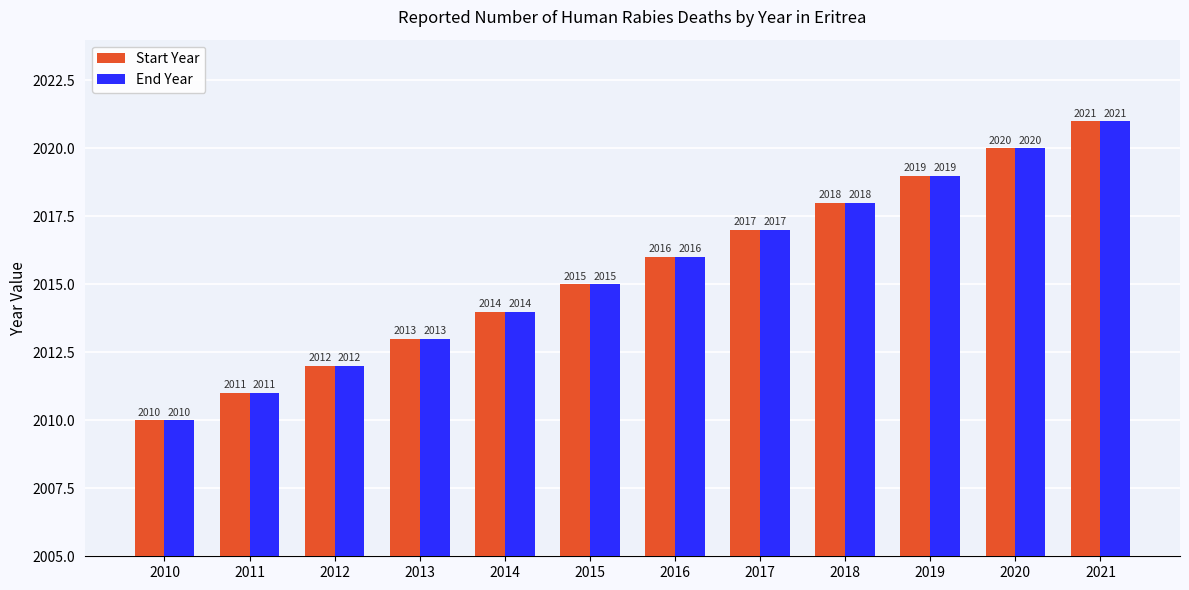

At which category does the chart reach its minimum across all series?

2010